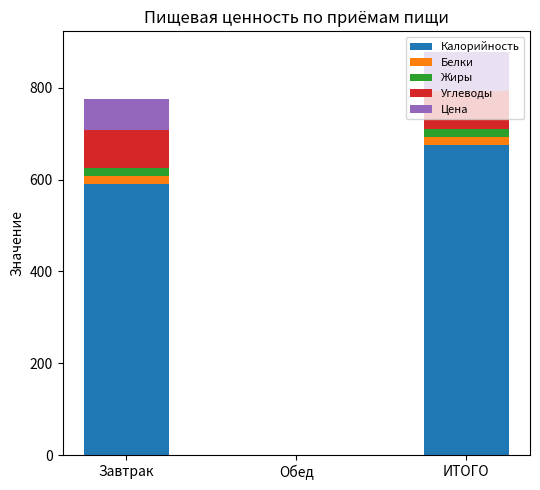

What is the highest value of the Калорийность series?

675.0